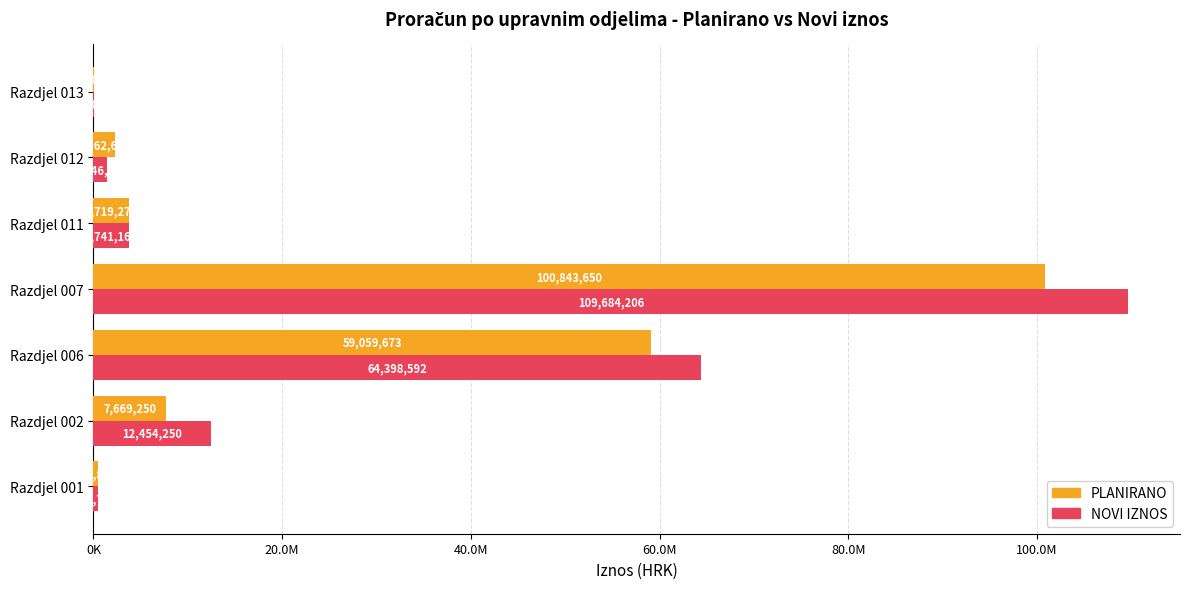

What are all the series names shown in the legend?

PLANIRANO, NOVI IZNOS